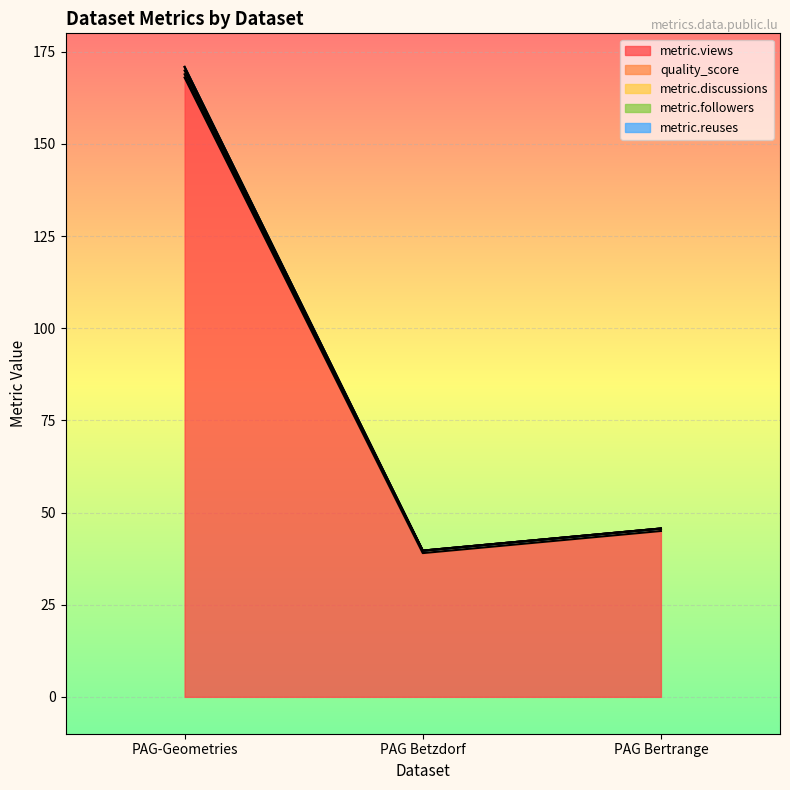

What is the average value of the metric.followers series?

85.1